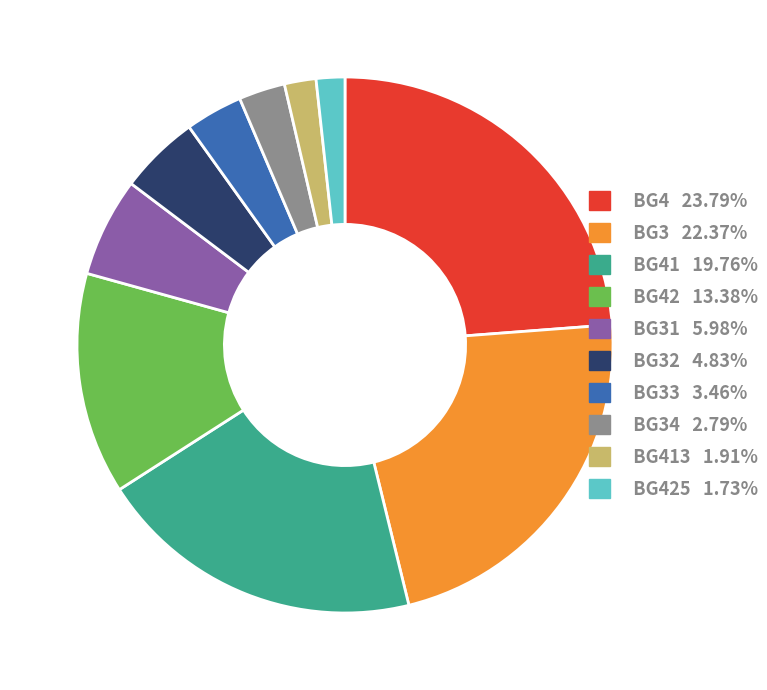

Do BG425 1.73% and BG34 2.79% together represent more than half of the pie?

No